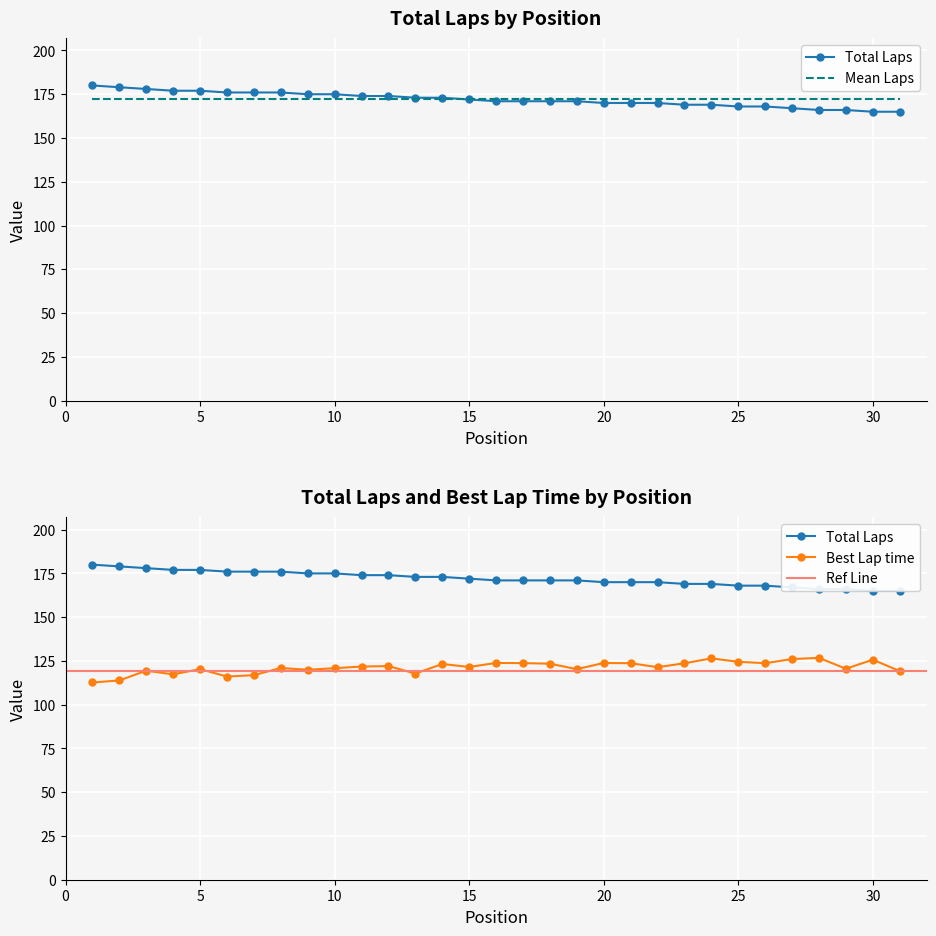

True or false: Best Lap time has a value of 200.7 at 2.

False